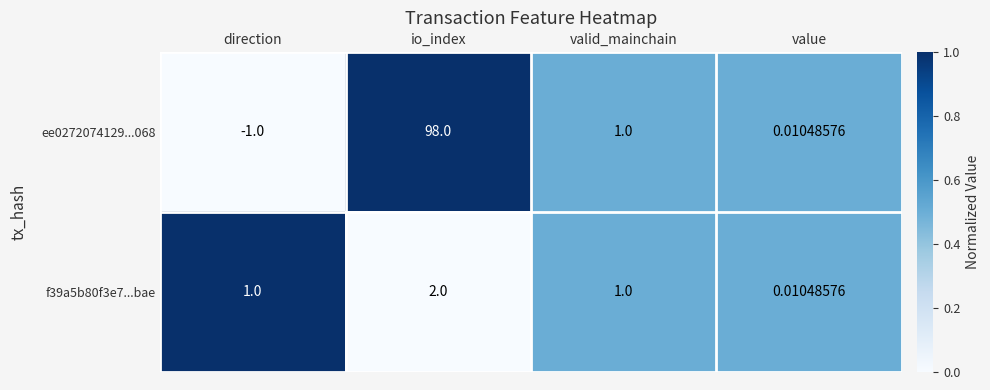

Which category has the lowest value across all series?

direction